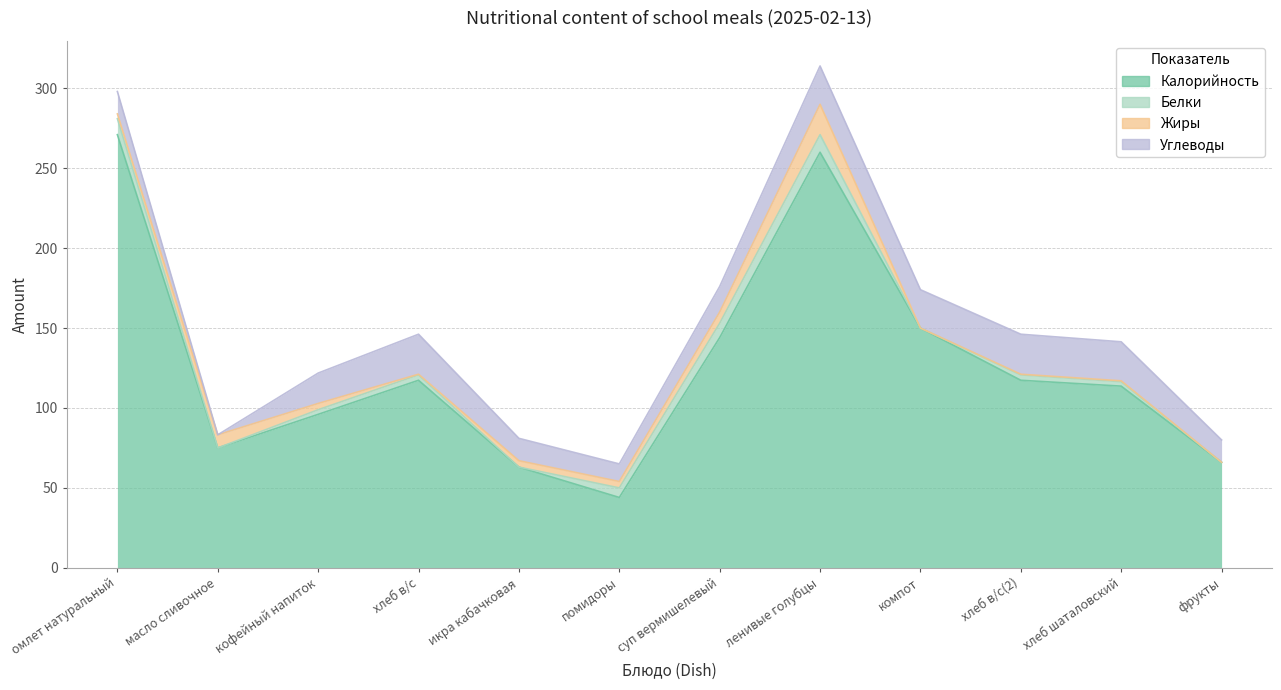

At масло сливочное, list the series in order from largest to smallest.

Калорийность, Жиры, Белки, Углеводы